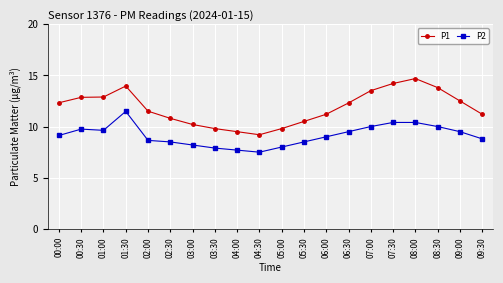

Is the value of P2 at 03:30 greater than the value of P1 at 00:00?

No